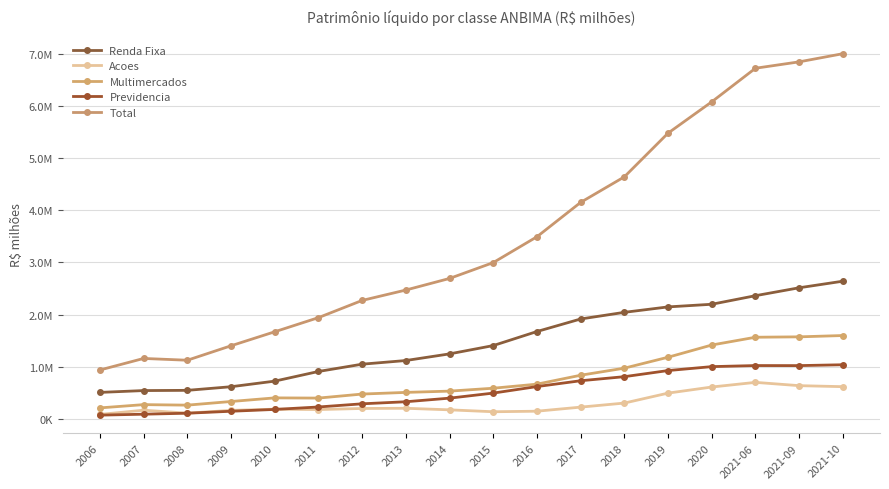

Is the value of Previdencia at 2008 greater than the value of Multimercados at 2008?

No